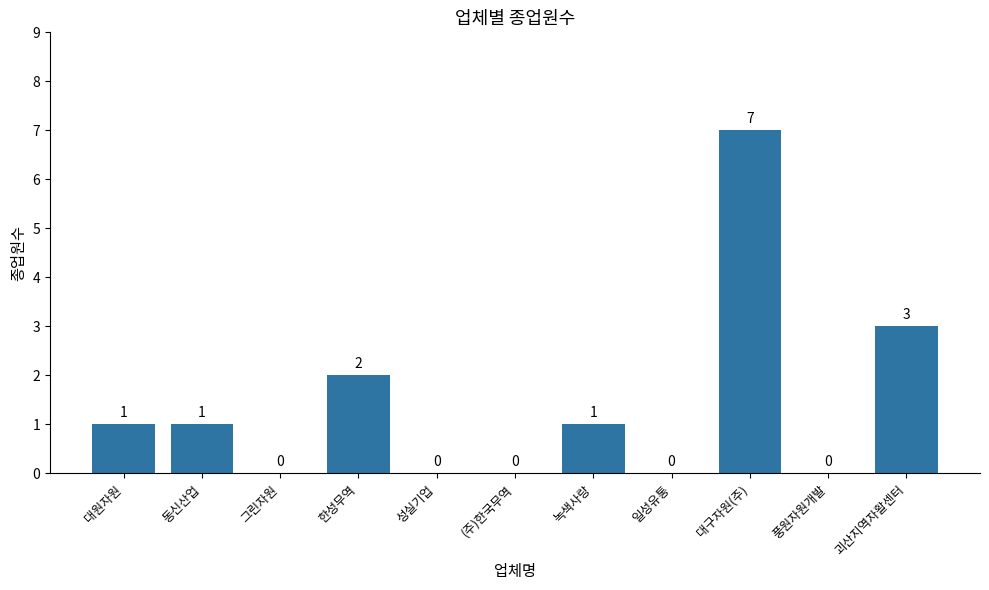

Count the number of data series in this chart.

1